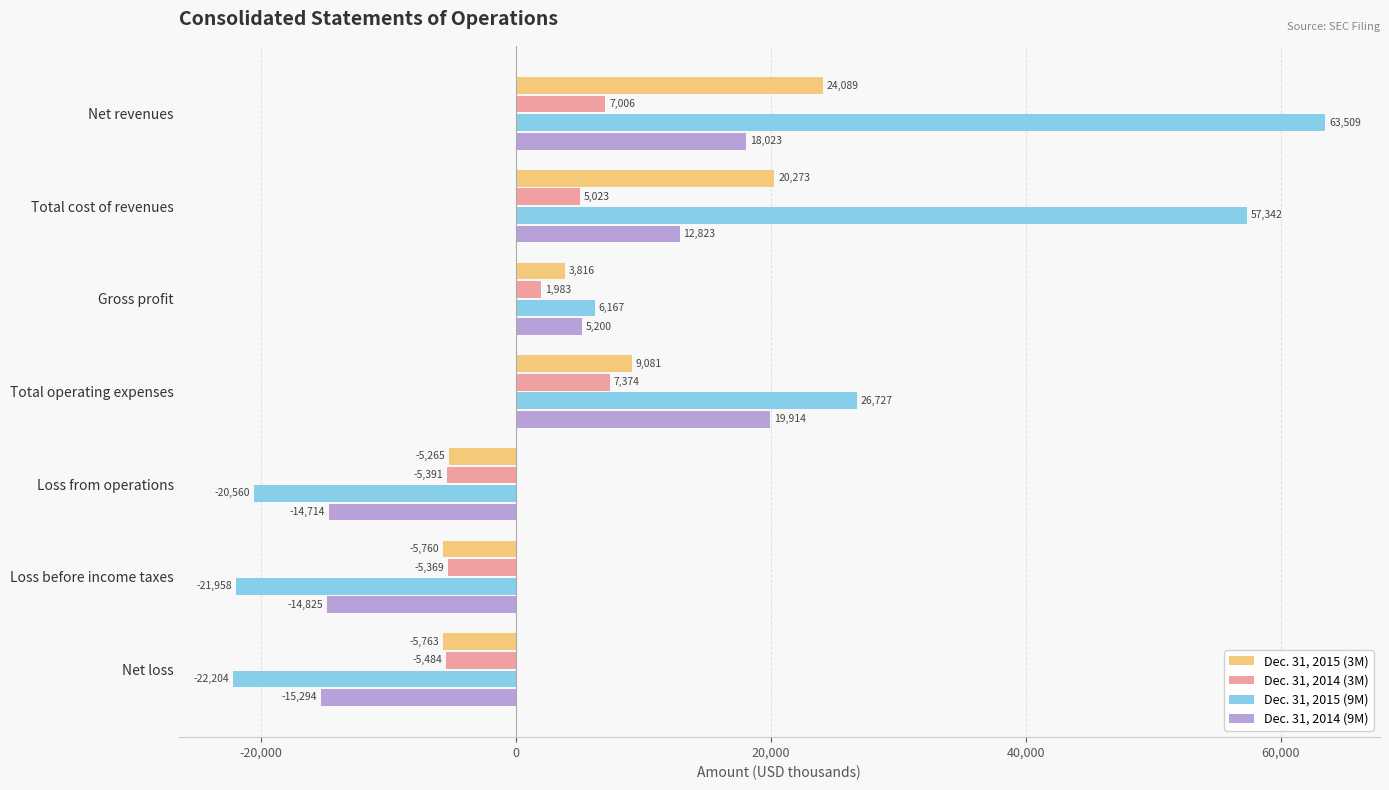

The value of Dec. 31, 2015 (3M) at Loss from operations is -5265. True or false?

True